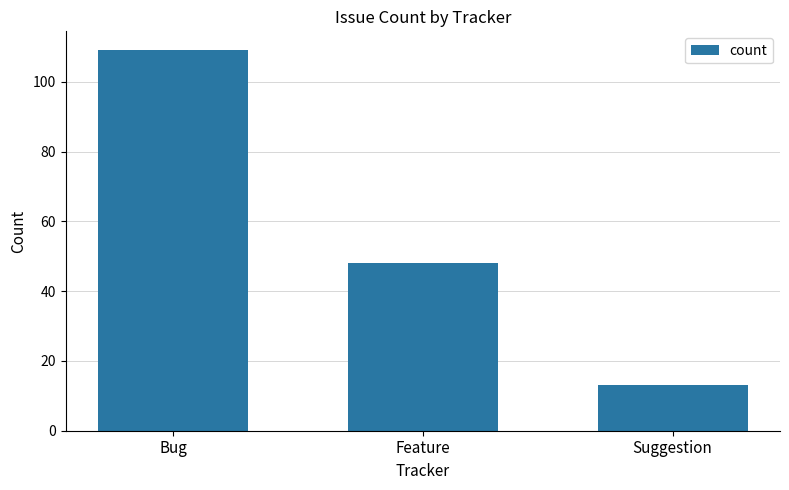

What is the minimum value shown in the chart?

13